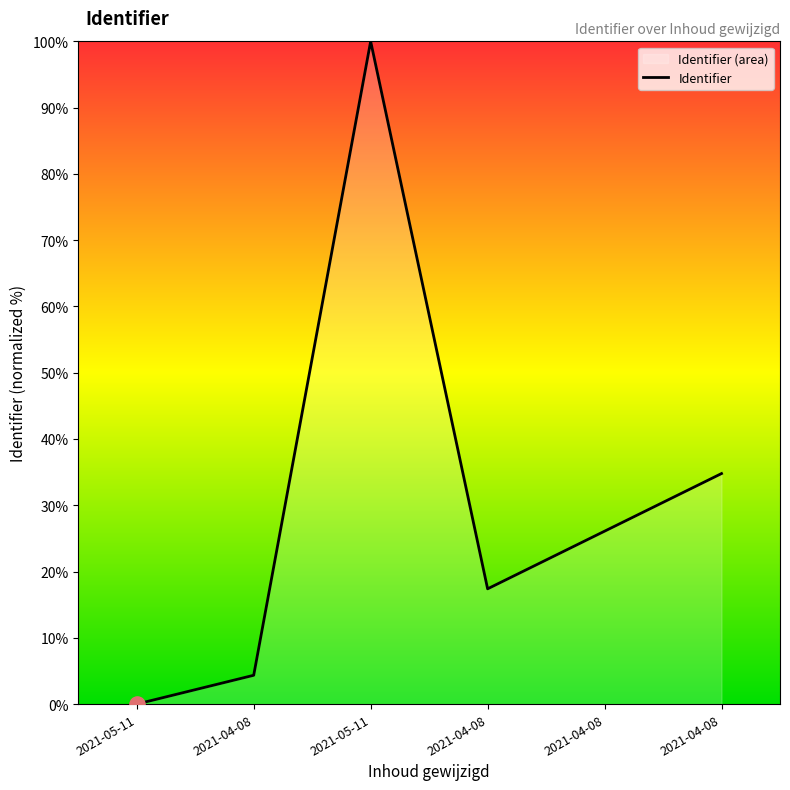

Between 2021-04-08 and 2021-04-08, which is larger?

2021-04-08